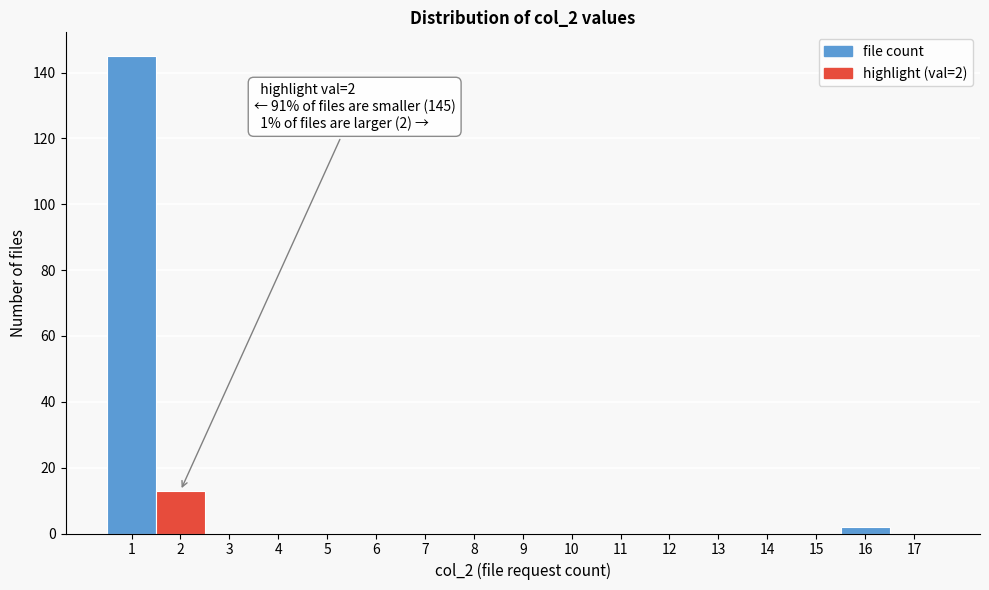

Which range on the x-axis has the tallest bar?

0.5 to 1.5